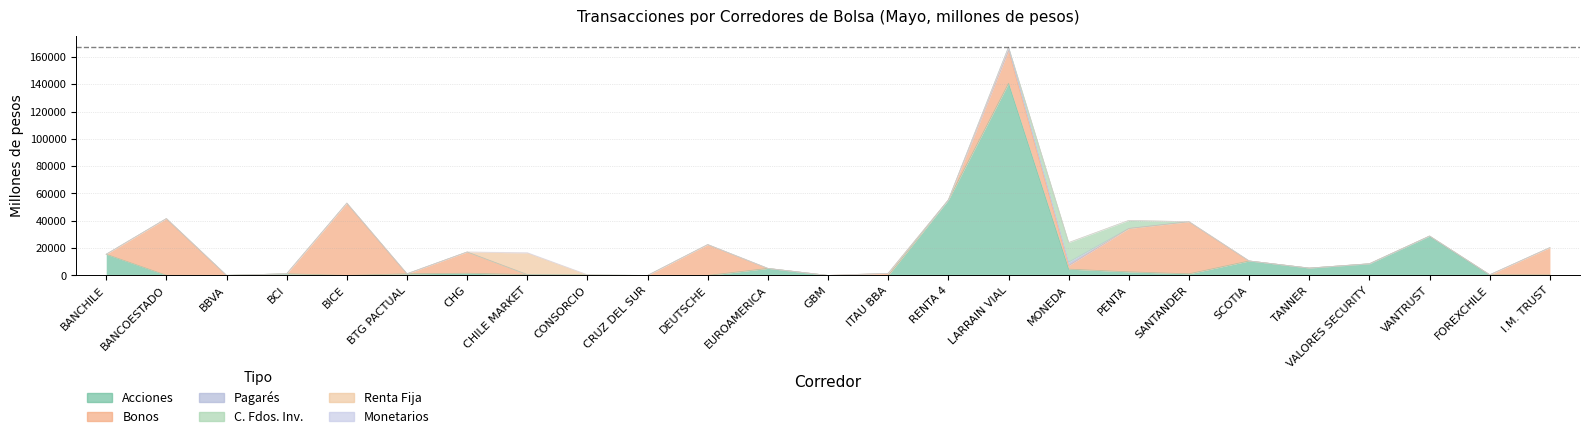

At how many categories does at least one series exceed 61841?

1